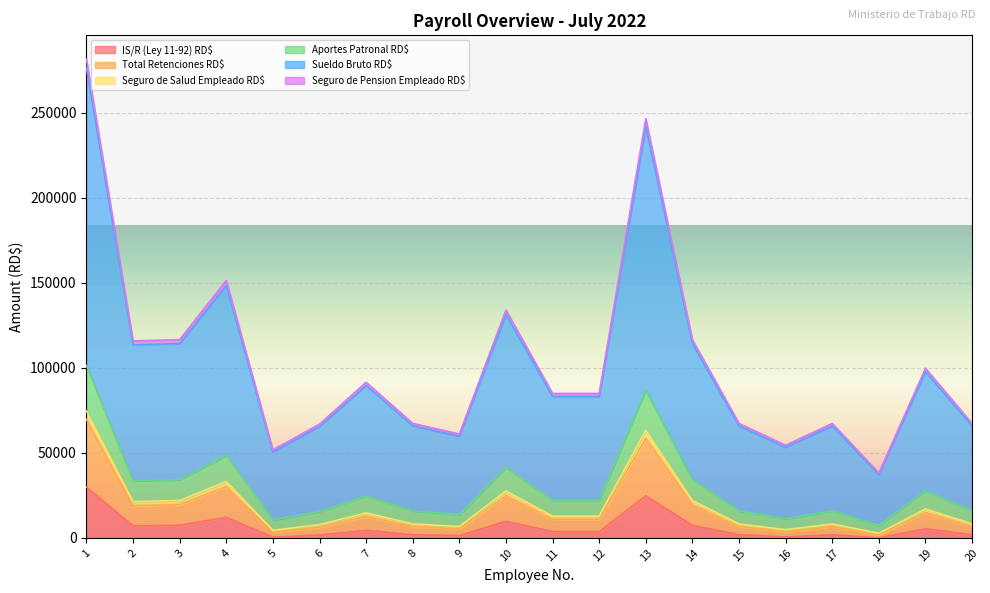

At which category is the sum across all series the highest?

1